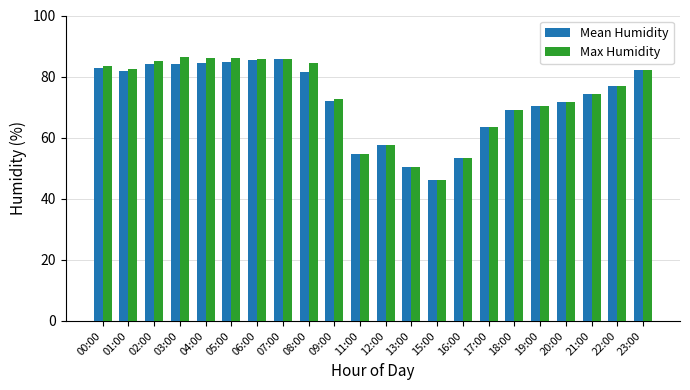

How many distinct data groups are displayed?

2